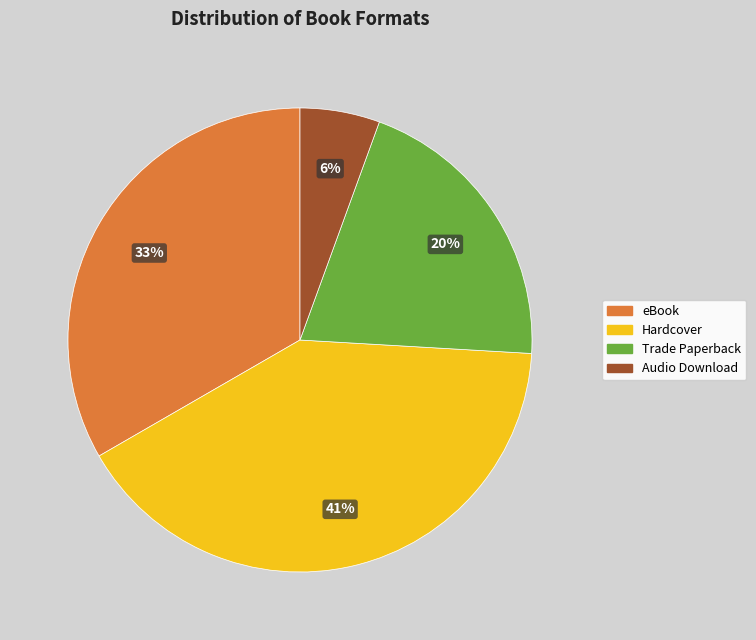

What is the ratio of the value at Audio Download to the value at Trade Paperback?

0.3